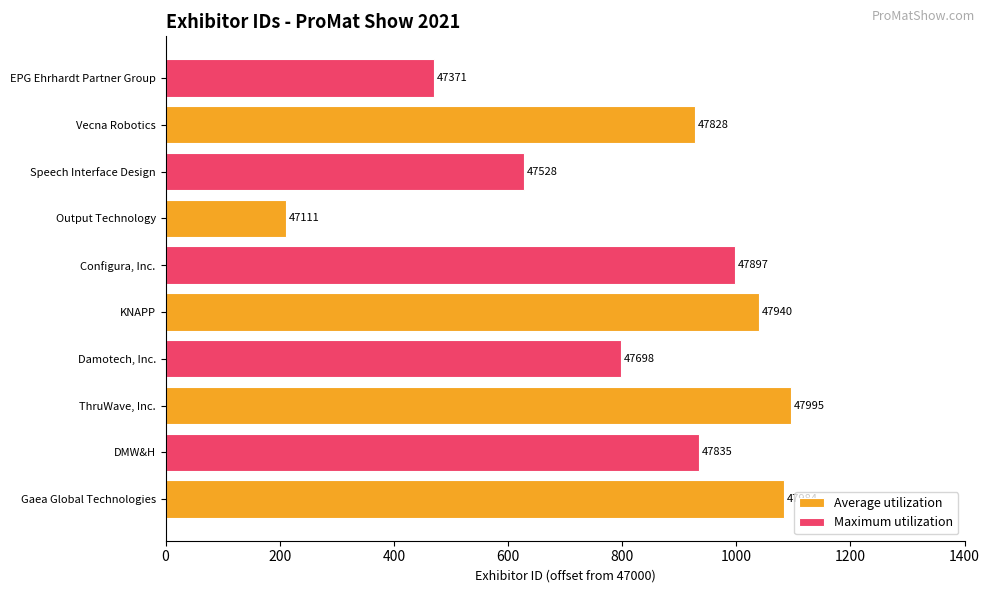

What is the change in value from Output Technology to KNAPP?

+829